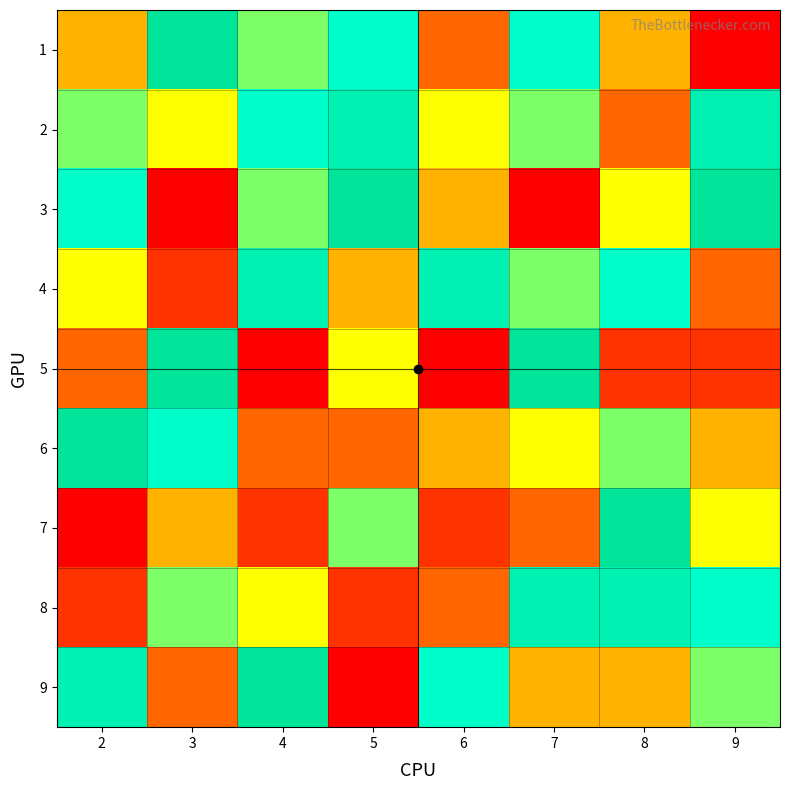

List the series in order of their peak value, lowest first.

2, 4, 8, 1, 3, 5, 6, 7, 9